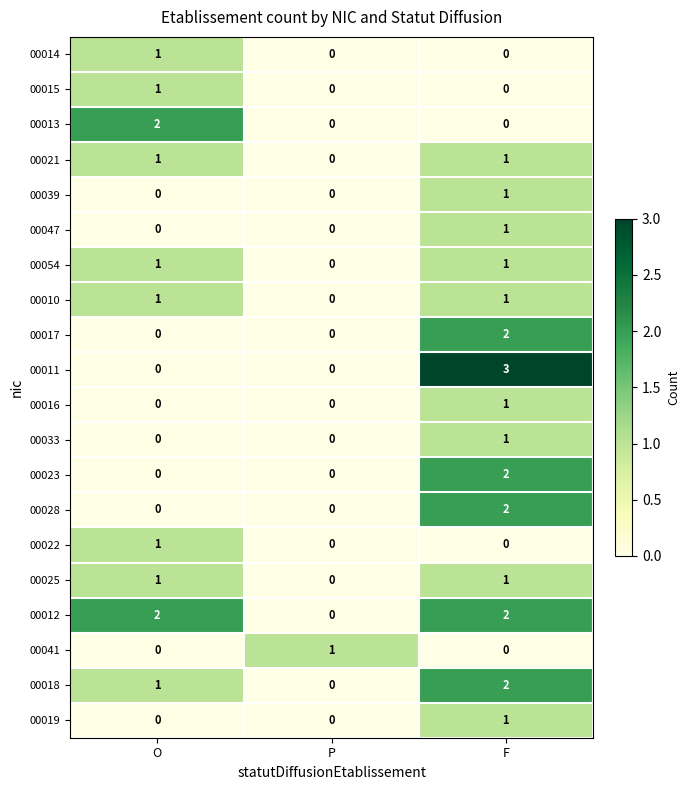

Which series has the largest total across all categories?

00012